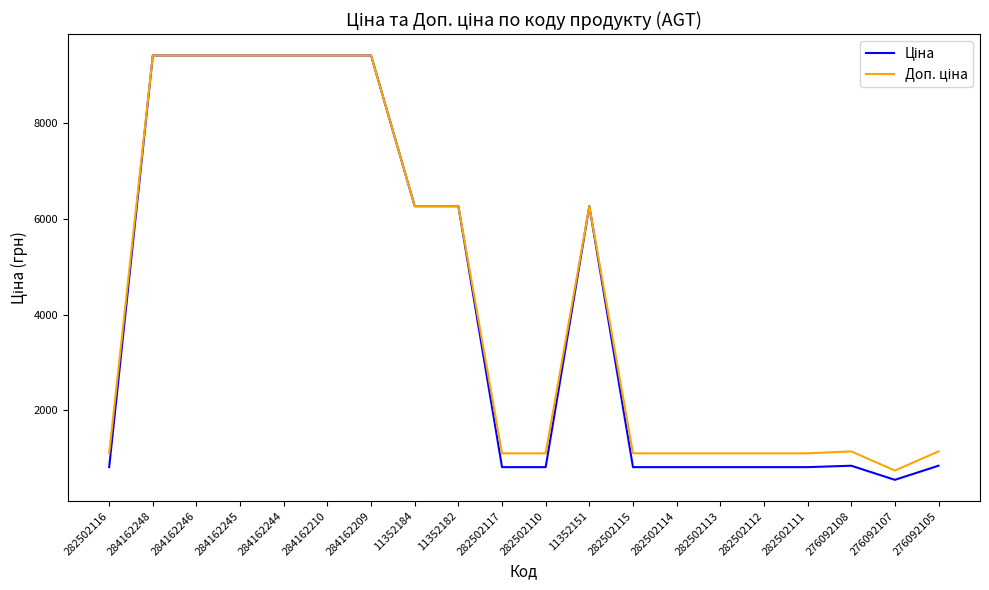

What is the maximum value shown in the chart?

9416.9